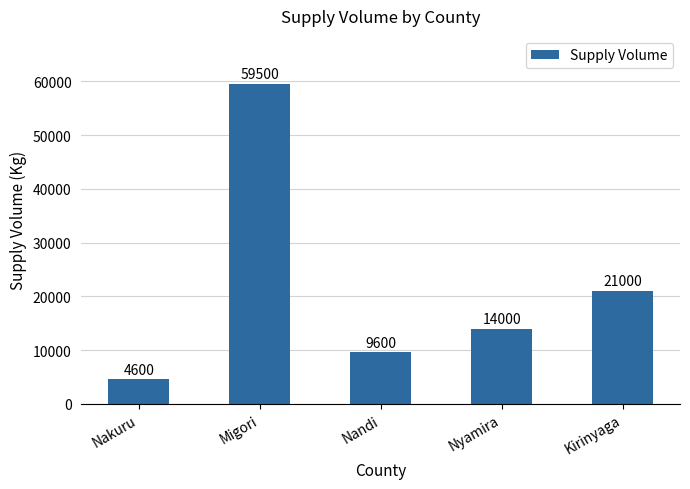

What is the ratio of the value at Nandi to the value at Nyamira?

0.7